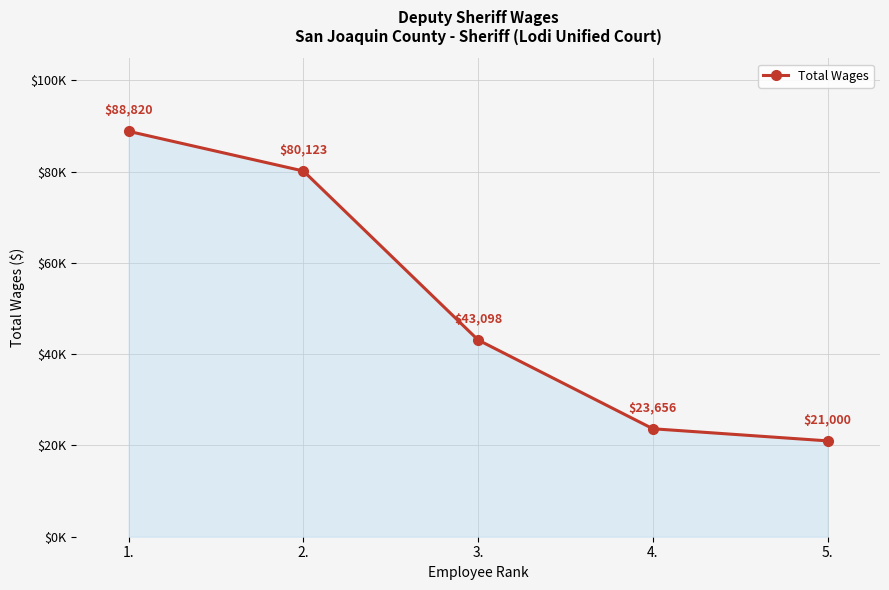

Does the chart have visible grid lines?

Yes